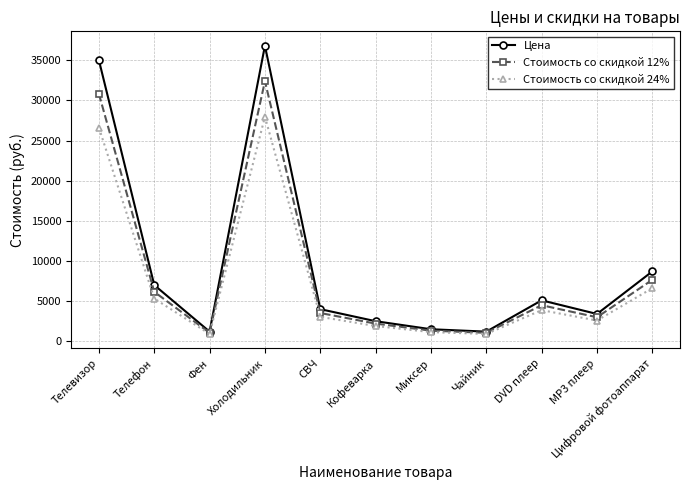

What is the lowest value of the Стоимость со скидкой 12% series?

1056